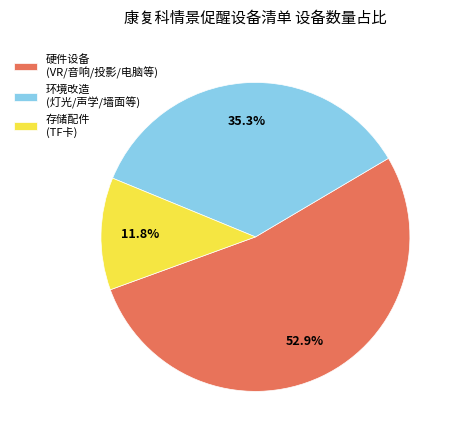

To the nearest percent, what is the difference between the largest and smallest slice percentages?

41%